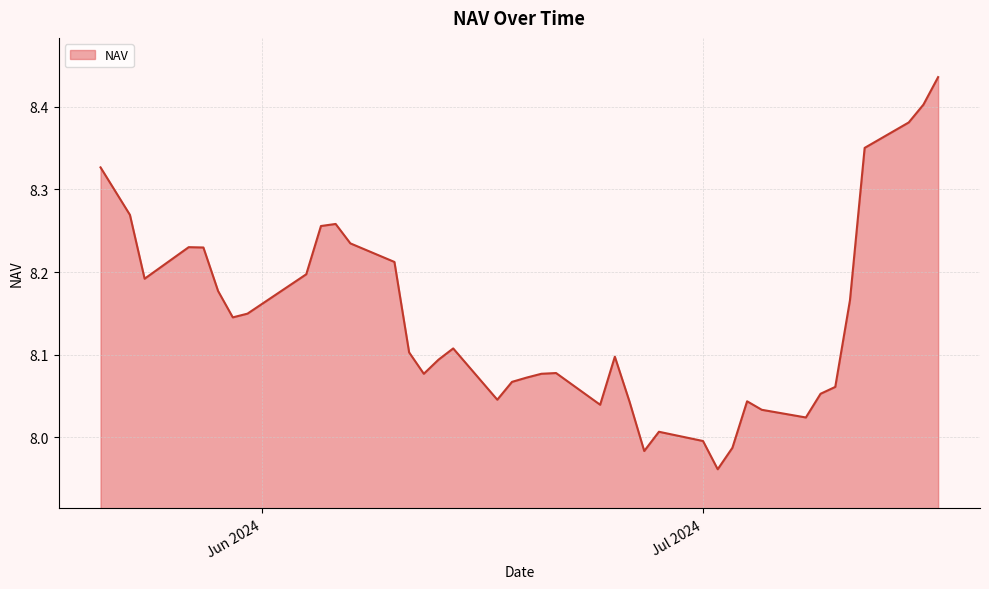

What is the difference between the maximum and minimum values?

0.5